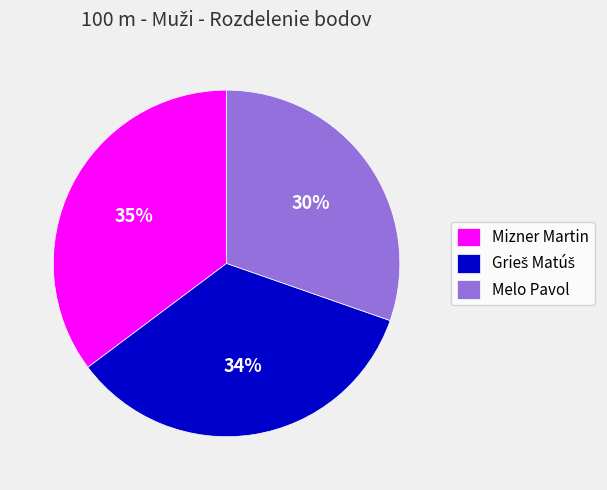

To the nearest percent, what is the combined percentage of Mizner Martin and Melo Pavol?

66%